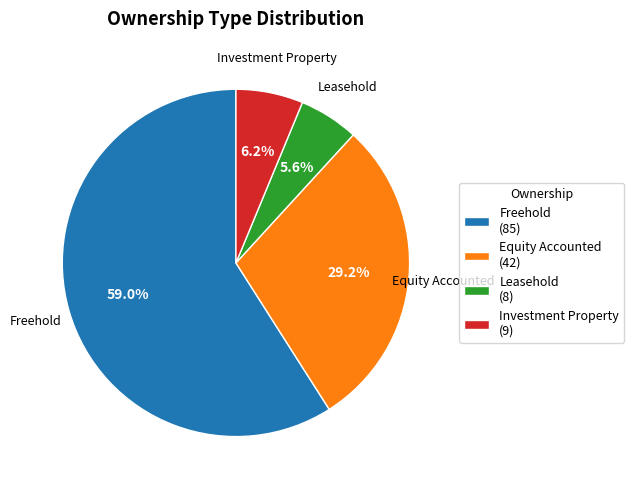

What is the largest slice in the pie chart?

Freehold